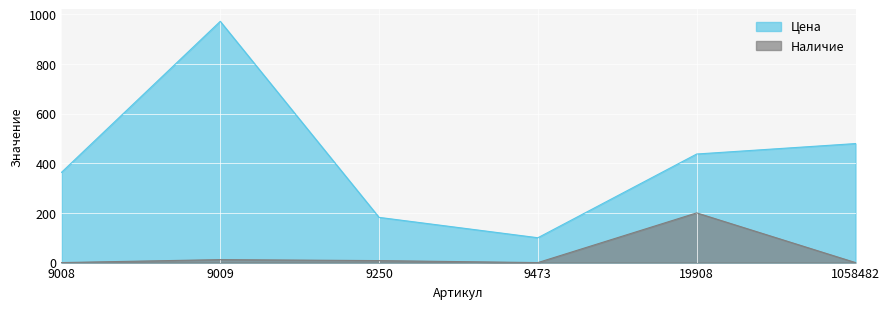

What is the total value across all series at 9009?

983